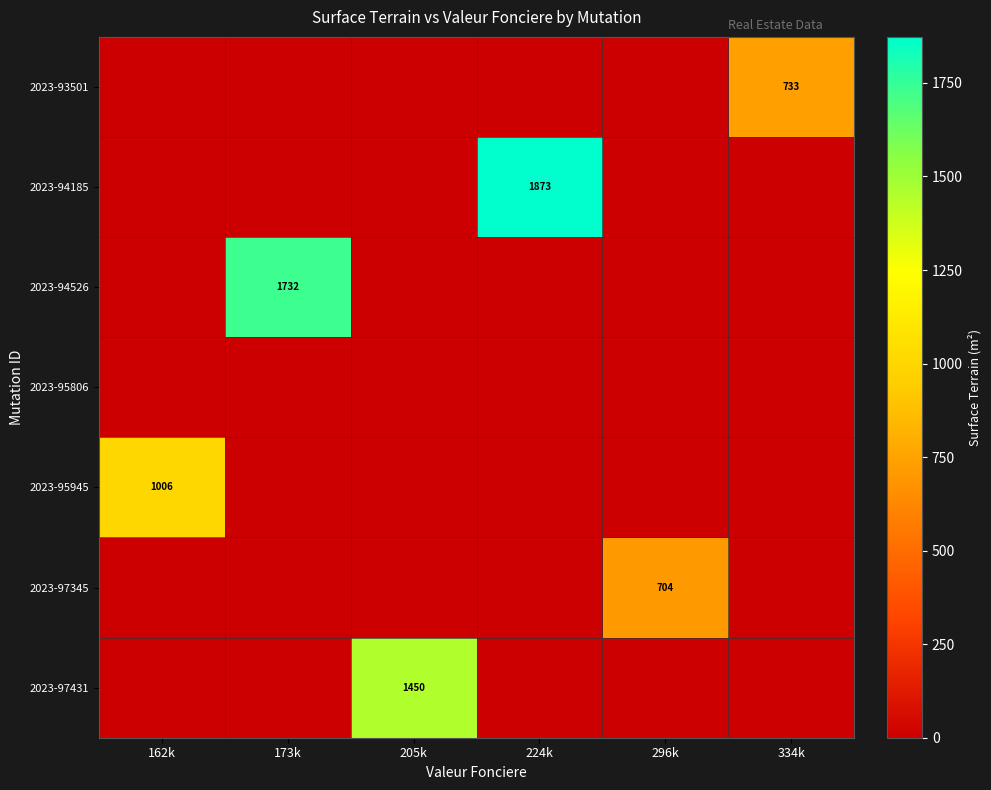

The value of 2023-94185 at 224k is 1873. True or false?

True